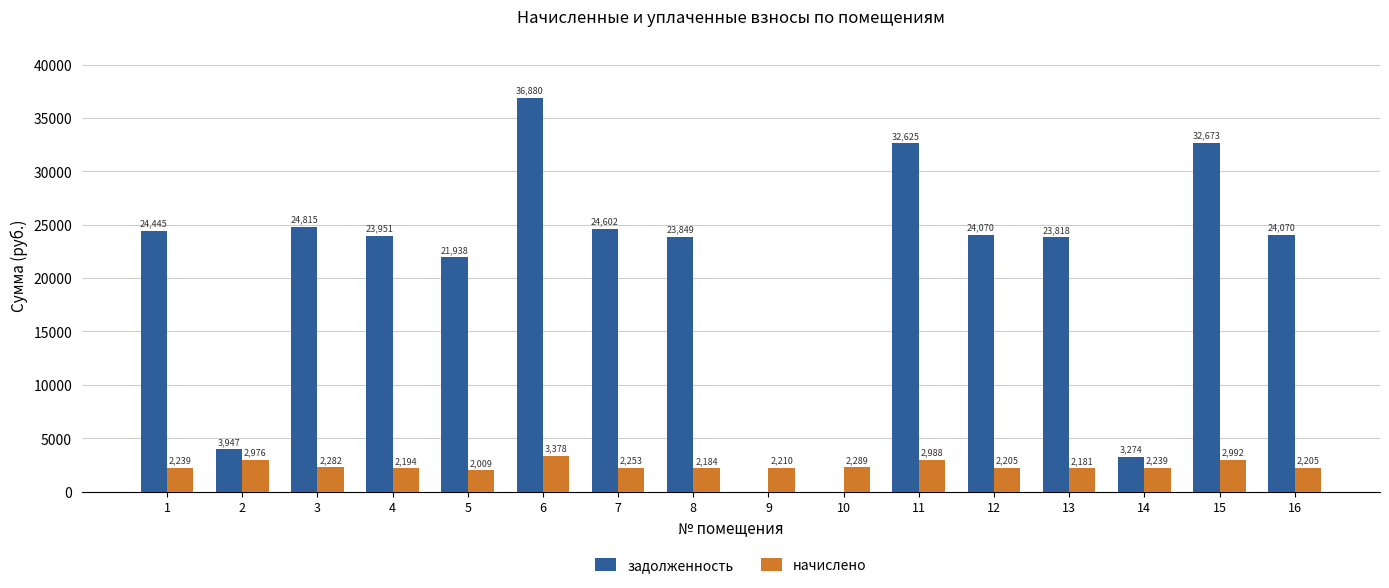

At which category is the sum across all series the highest?

6